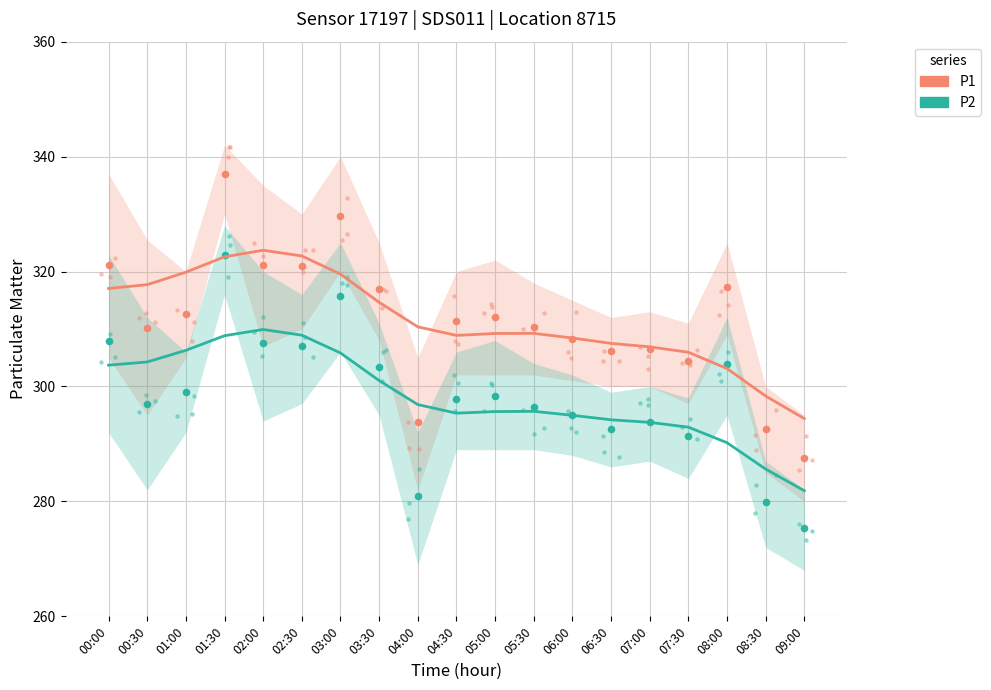

At which category is the sum across all series the highest?

02:00